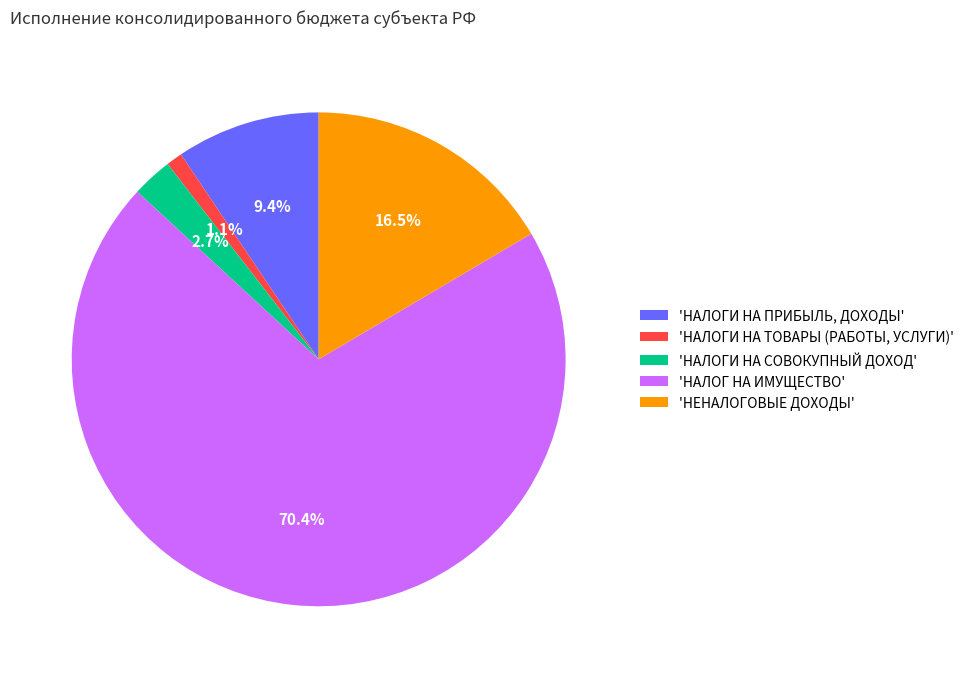

What is the smallest slice in the pie chart?

'НАЛОГИ НА ТОВАРЫ (РАБОТЫ, УСЛУГИ)'